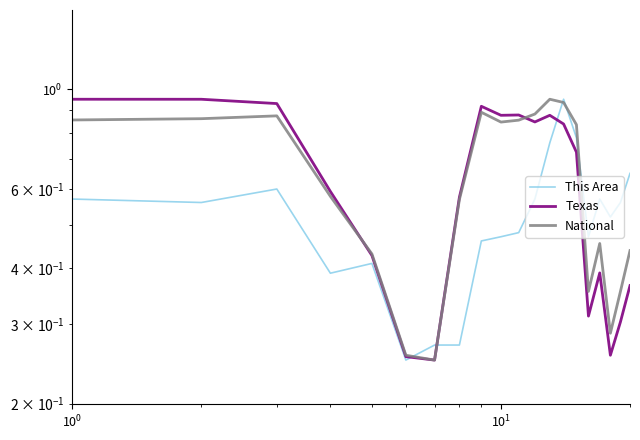

Which series has the largest total across all categories?

National